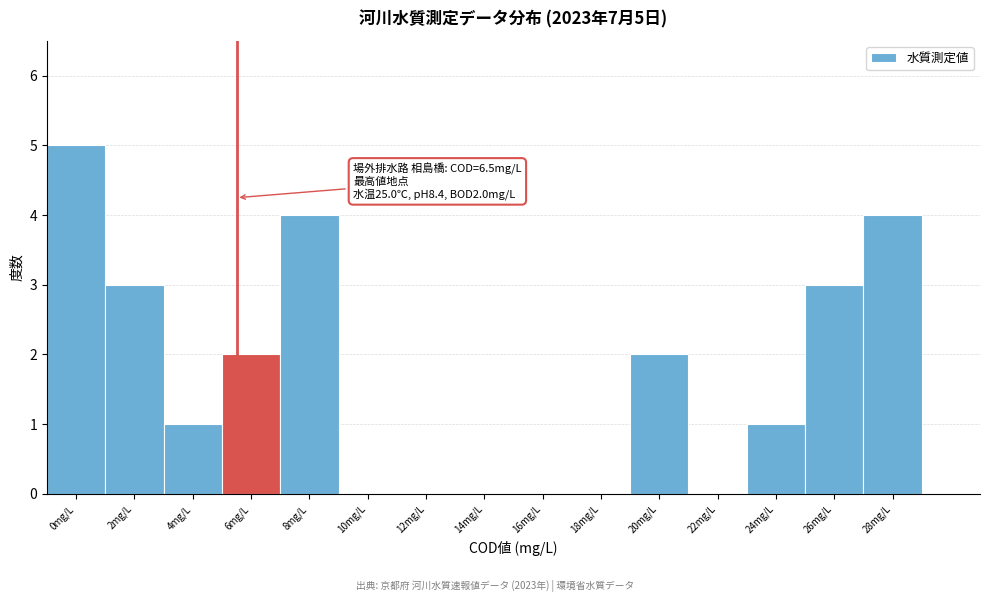

Reading left to right, list all the values displayed in this chart.

0mg/L=5	2mg/L=3	4mg/L=1	6mg/L=2	8mg/L=4	10mg/L=0	12mg/L=0	14mg/L=0	16mg/L=0	18mg/L=0	20mg/L=2	22mg/L=0	24mg/L=1	26mg/L=3	28mg/L=4